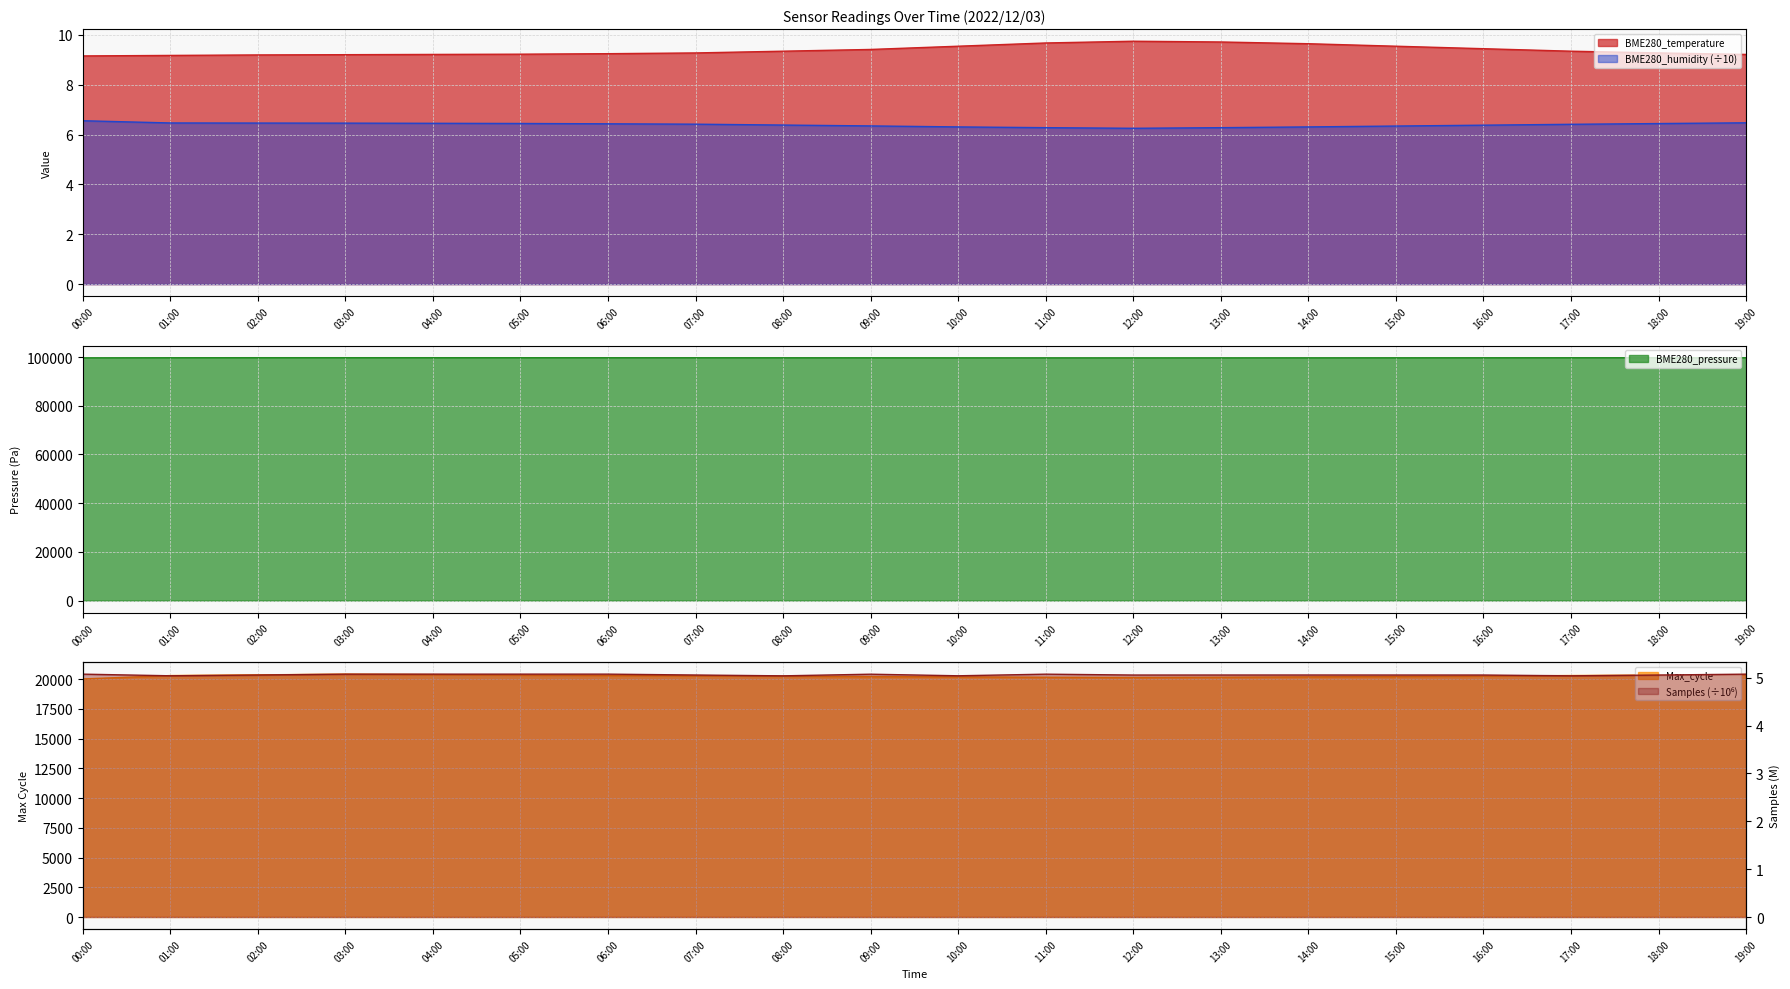

Which category has the lowest value in the BME280_temperature series?

00:00